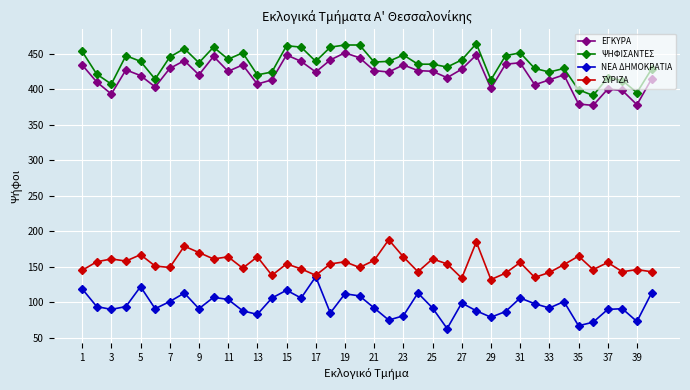

What is the maximum value shown in the chart?

464